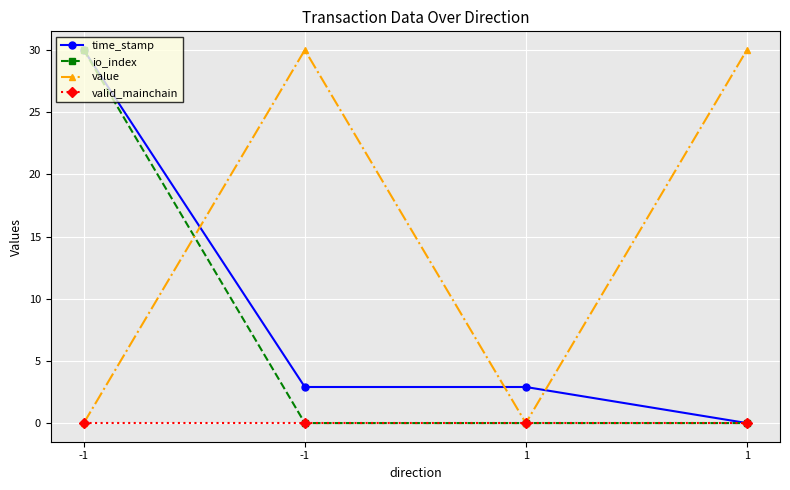

In value, how many points are lower than both neighbors (excluding endpoints)?

1